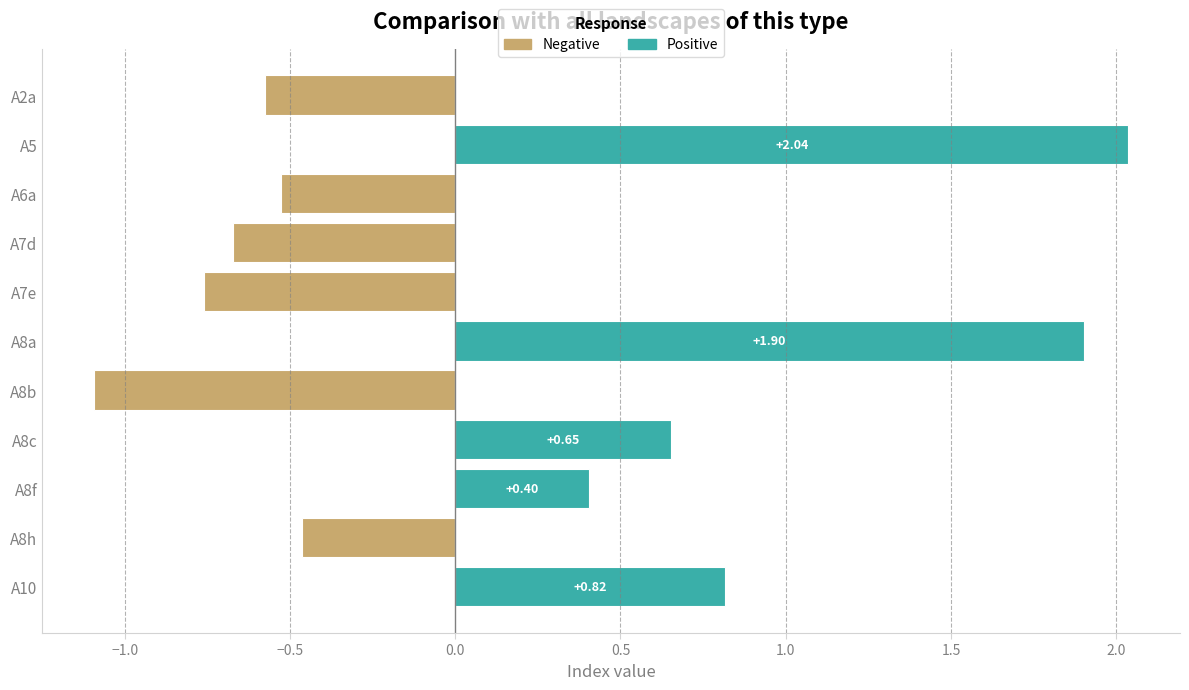

Reading right to left, what are all the values shown in this chart?

Negative: 0.0	-0.5	0.0	0.0	-1.1	0.0	-0.8	-0.7	-0.5	0.0	-0.6
Positive: 0.8	0.0	0.4	0.7	0.0	1.9	0.0	0.0	0.0	2.0	0.0